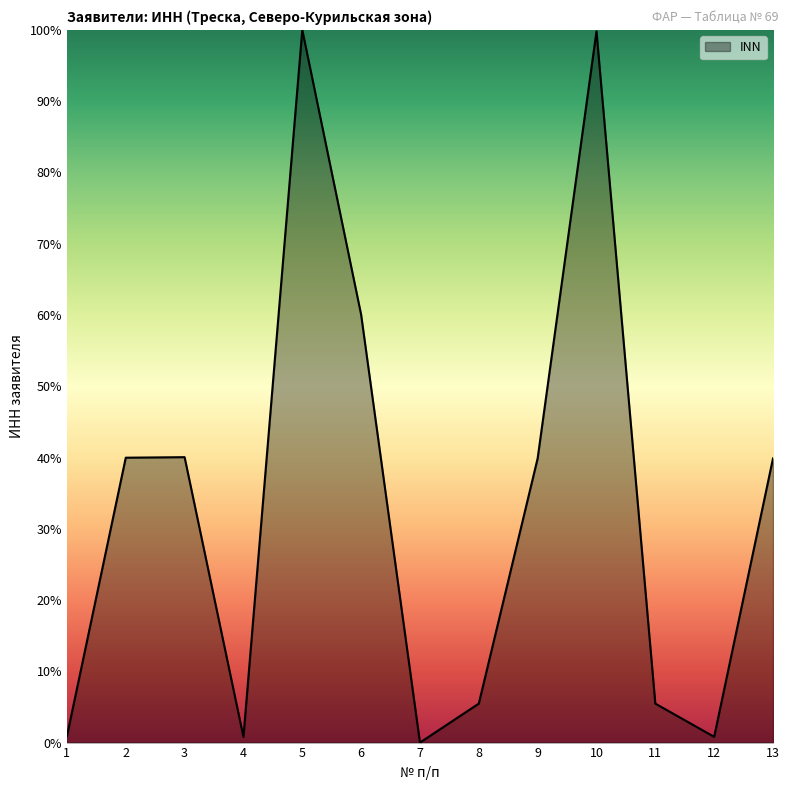

What is the change in value from 9 to 12?

-39.1